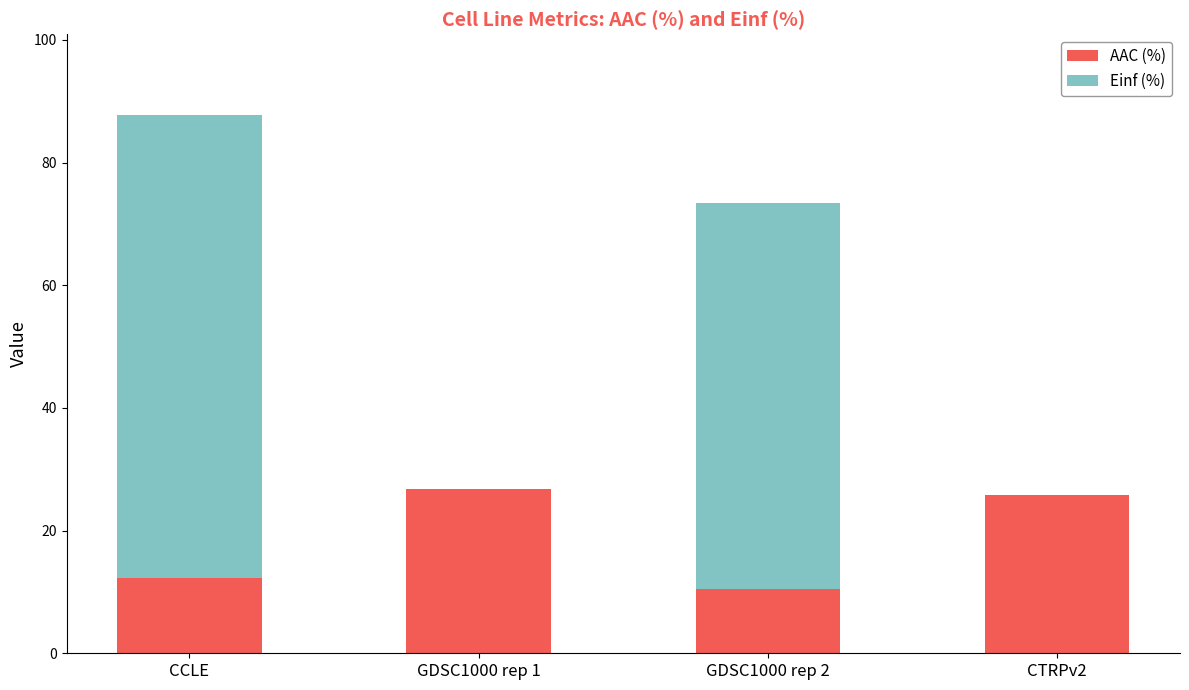

Reading left to right, what are the values for AAC (%)?

CCLE=12.2	GDSC1000 rep 1=26.8	GDSC1000 rep 2=10.5	CTRPv2=25.9